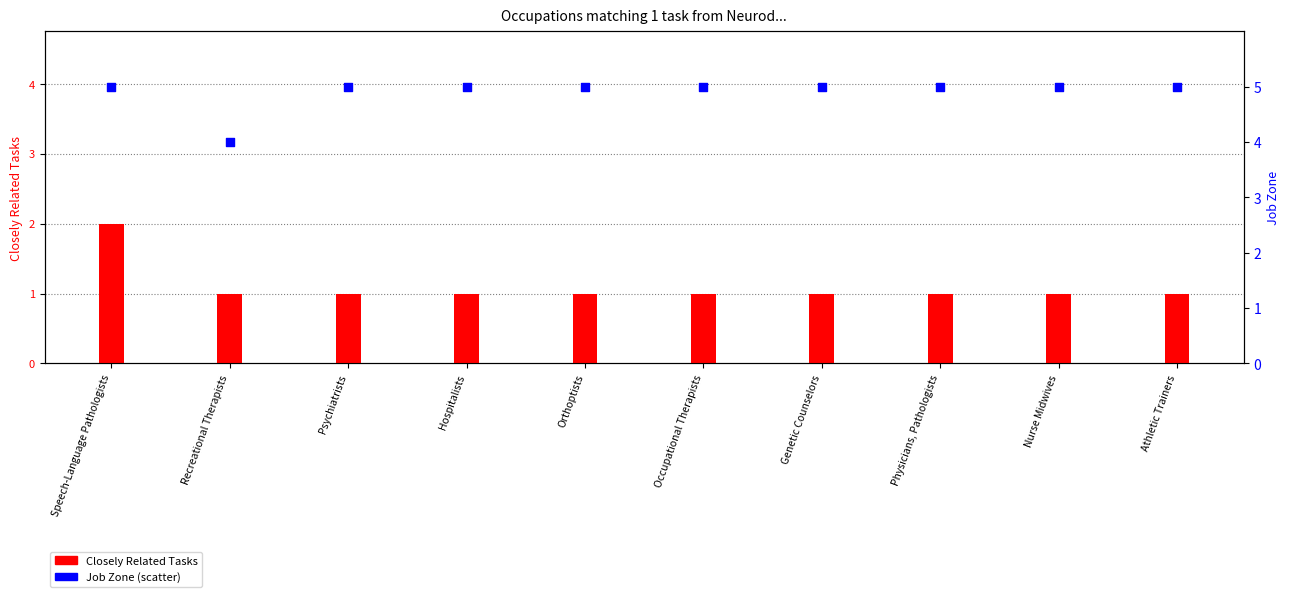

What is the total value across all series at Recreational Therapists?

5